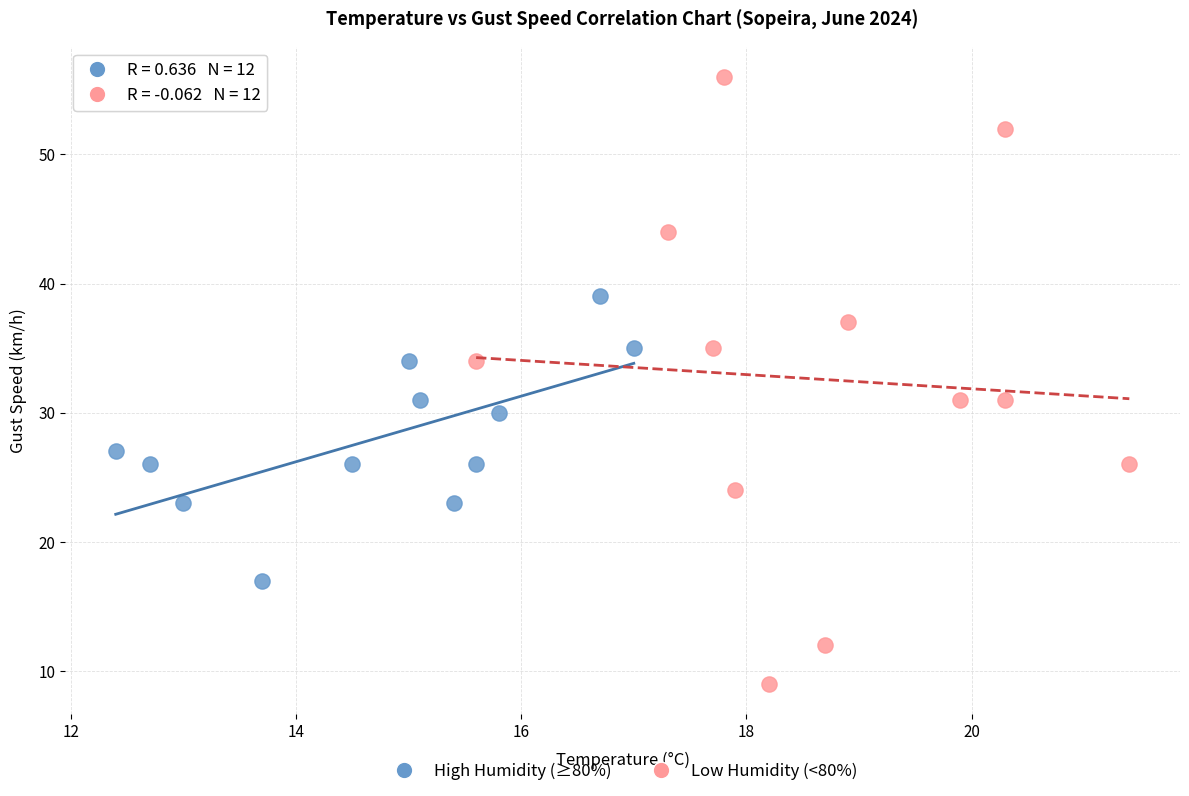

Which series reaches the minimum Y coordinate?

Low Humidity (<80%)